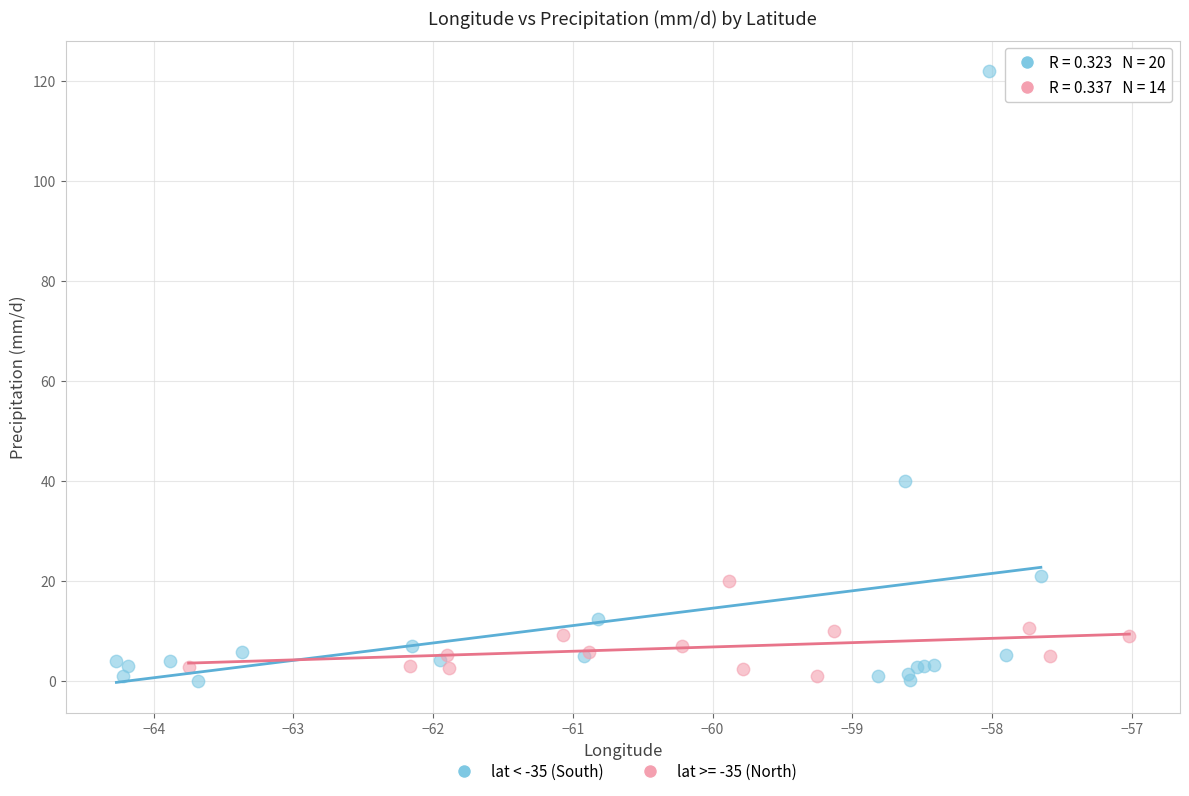

Which series reaches the maximum Y coordinate?

lat < -35 (South)